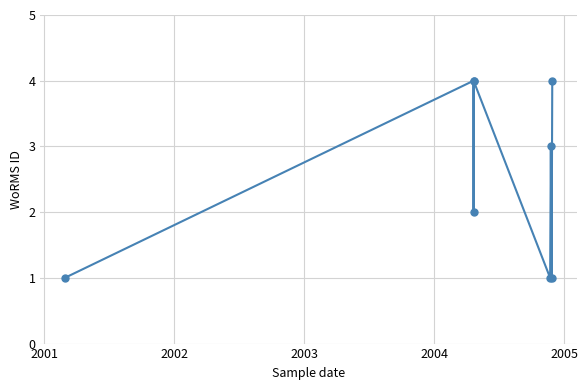

Reading right to left, extract all data points from this chart.

4	1	3	1	4	2	4	1